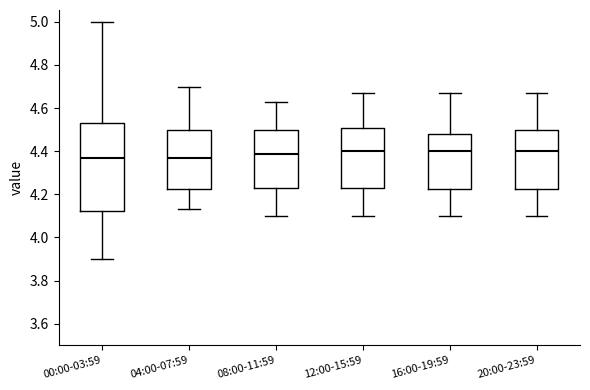

Reading left to right, transcribe this box plot: for each box, give where its median line is, the range the box spans, and where its two whiskers end, as read against the y-axis. The values are not printed on the chart, so give them approximately, as read against the axis.

00:00-03:59: median 4.38, box 4.12 to 4.54, whiskers 3.90 to 5.00
04:00-07:59: median 4.38, box 4.22 to 4.50, whiskers 4.14 to 4.70
08:00-11:59: median 4.38, box 4.24 to 4.50, whiskers 4.10 to 4.64
12:00-15:59: median 4.40, box 4.24 to 4.50, whiskers 4.10 to 4.68
16:00-19:59: median 4.40, box 4.22 to 4.48, whiskers 4.10 to 4.68
20:00-23:59: median 4.40, box 4.22 to 4.50, whiskers 4.10 to 4.68